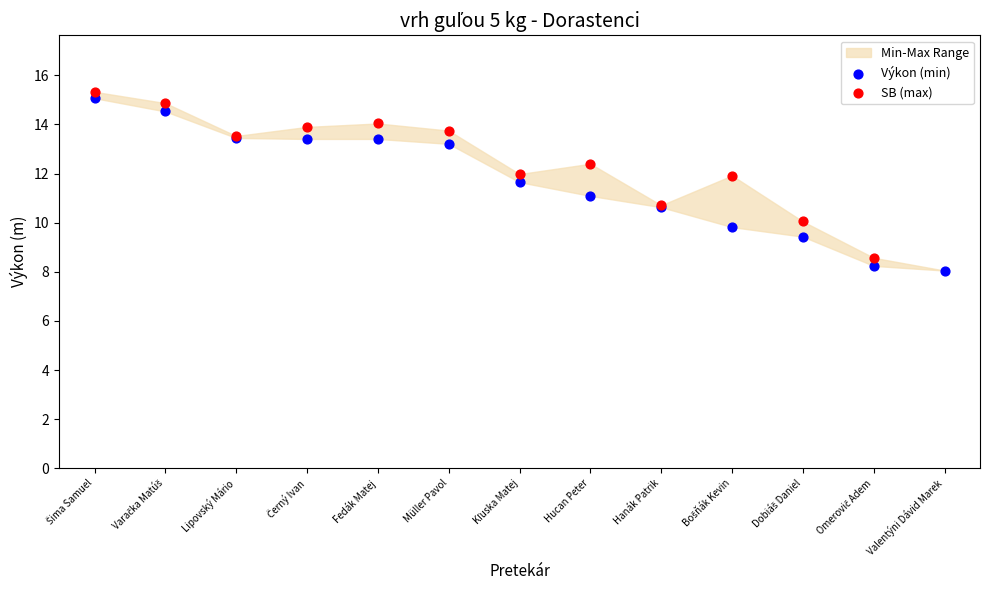

Is the value of Výkon (min) at Valentýni Dávid Marek greater than the value of SB (max) at Omerovič Adem?

No